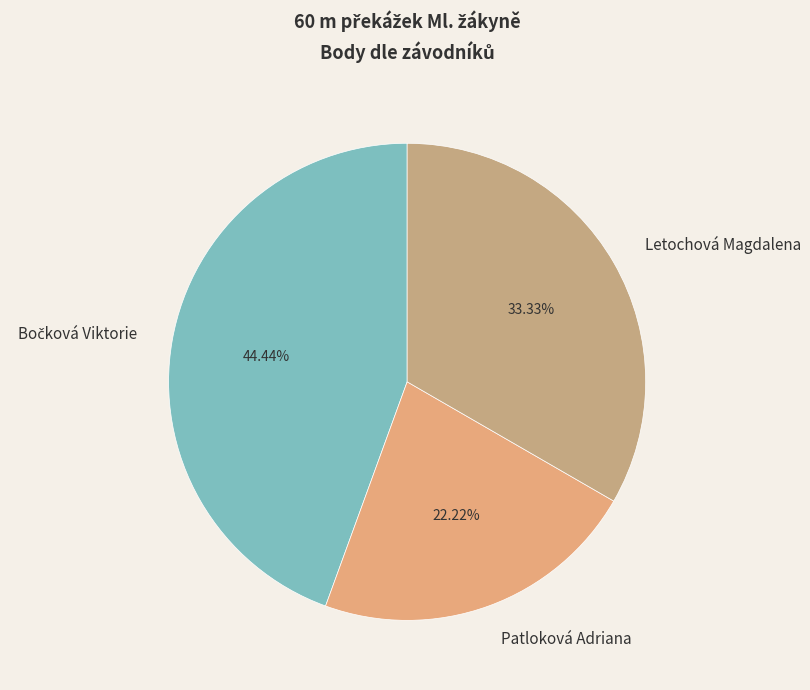

Which slice is the smallest?

Patloková Adriana